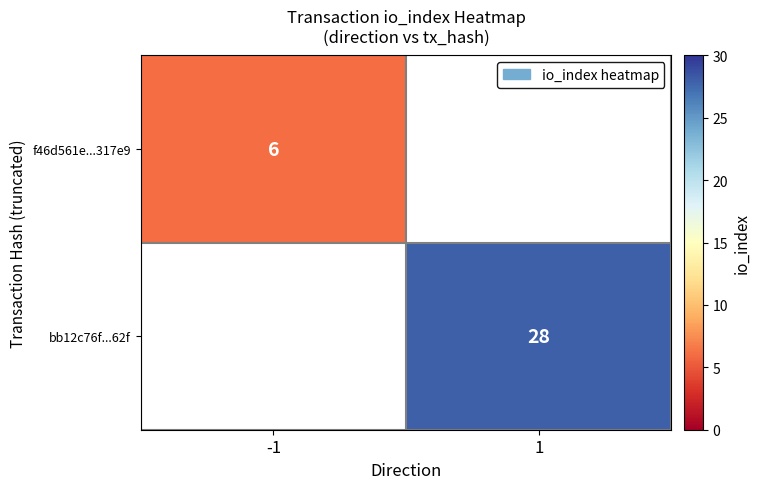

Is the value of bb12c76f...62f at 1 greater than the value of f46d561e...317e9 at -1?

Yes